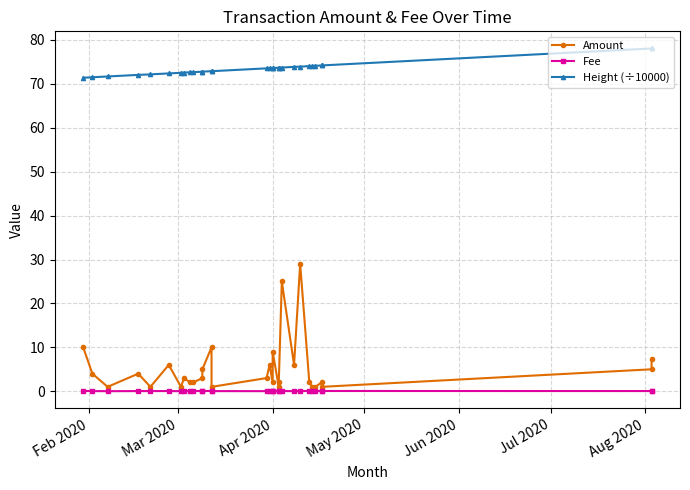

Which series has the largest range (max minus min)?

Amount